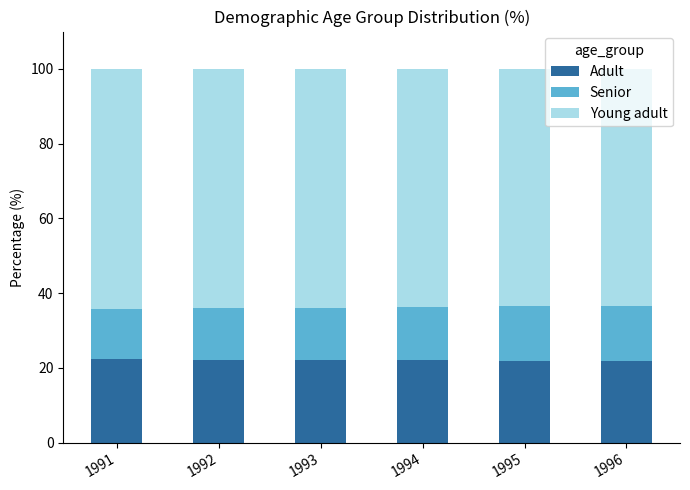

What is the total value across all series at 1991?

100.0